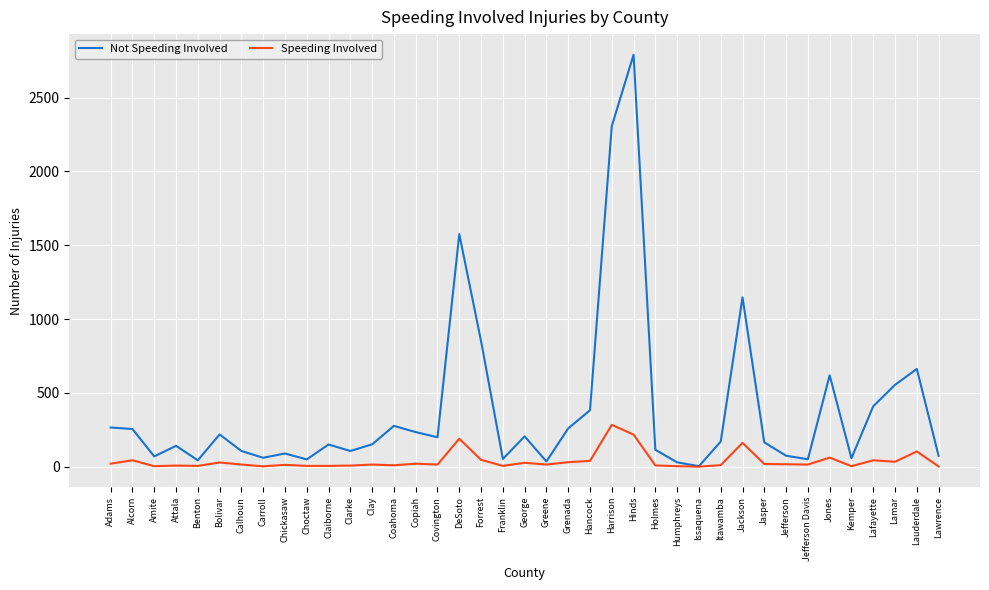

At which category is the sum across all series the highest?

Hinds